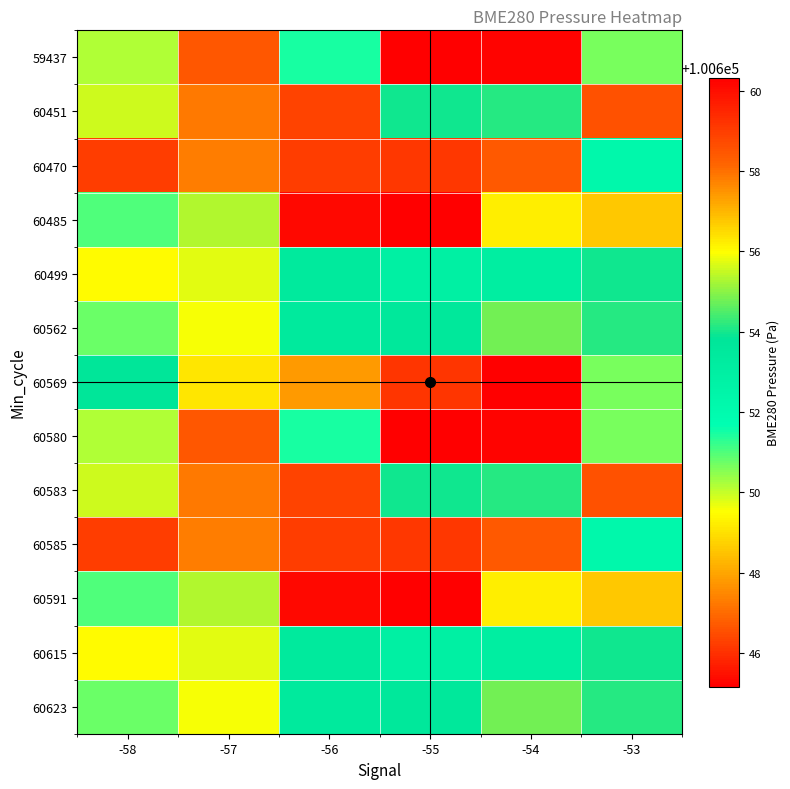

At which category does the chart reach its minimum across all series?

-55